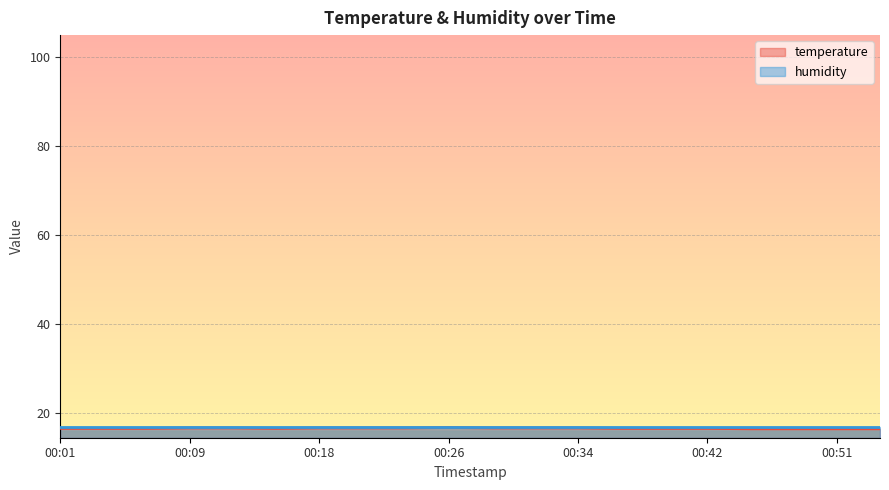

Approximately how many times larger is the value at 2022-12-17T00:53:54 compared to 2022-12-17T00:31:50?

1.0